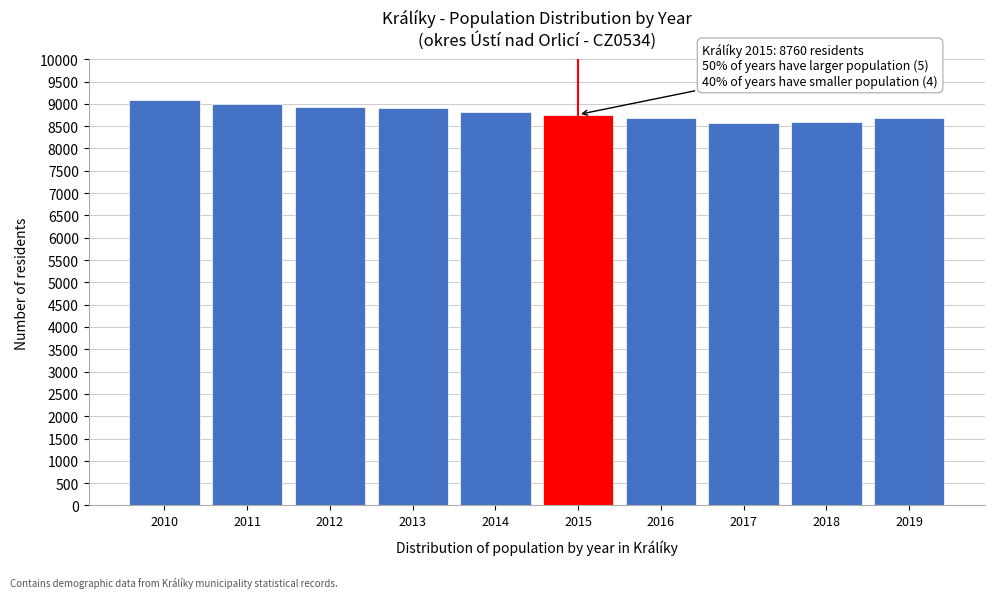

Approximately how many times larger is the value at 2011 compared to 2017?

1.1